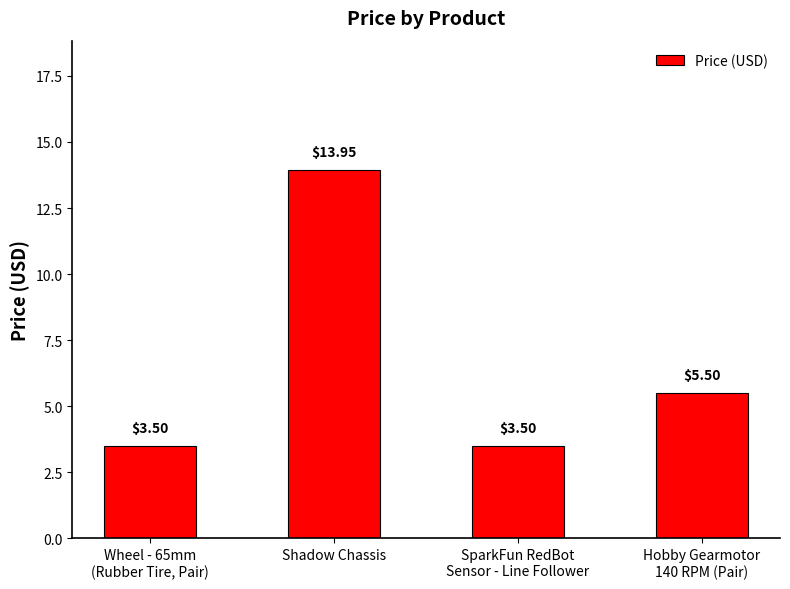

At which label does the data first exceed 5?

Shadow Chassis